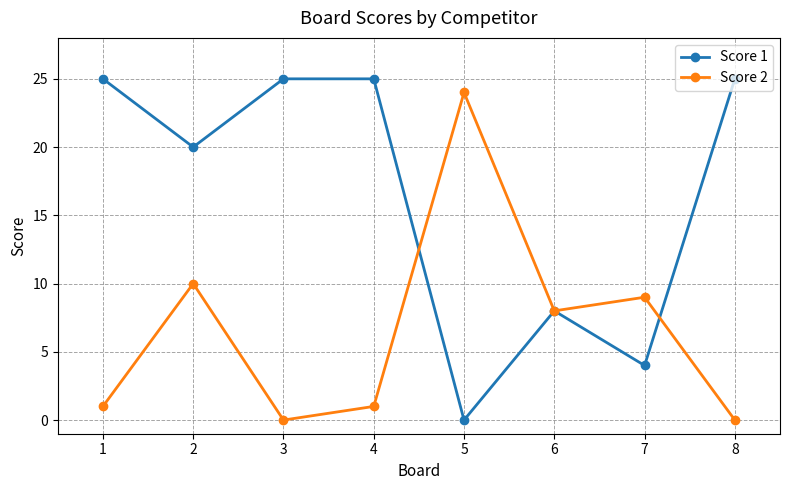

Which series changed the most between 1 and 5?

Score 1